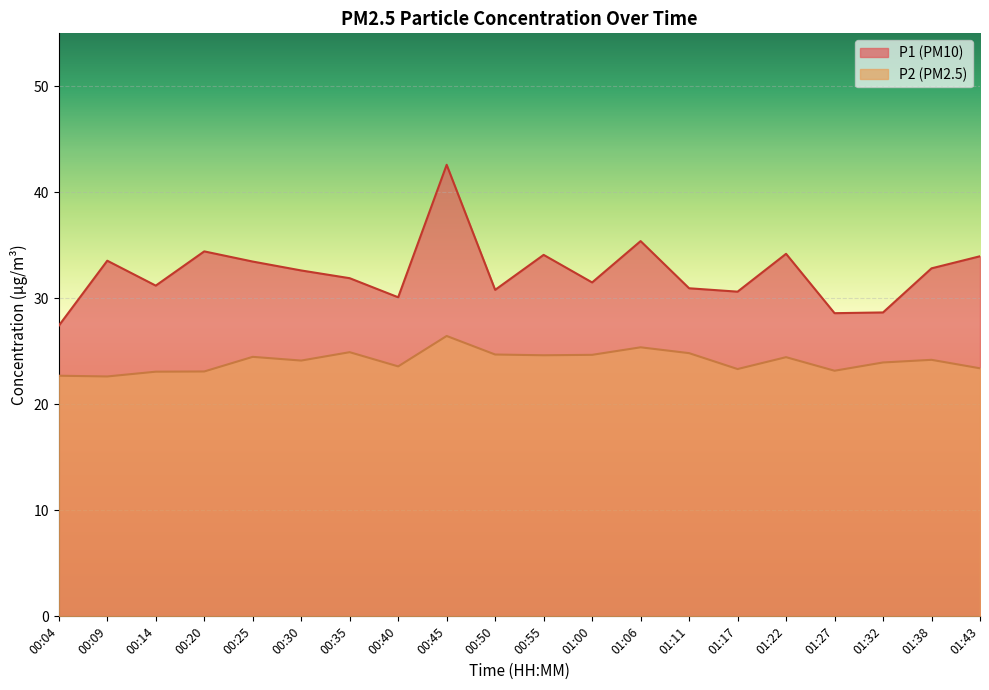

True or false: P2 and P1 cross at least once.

False